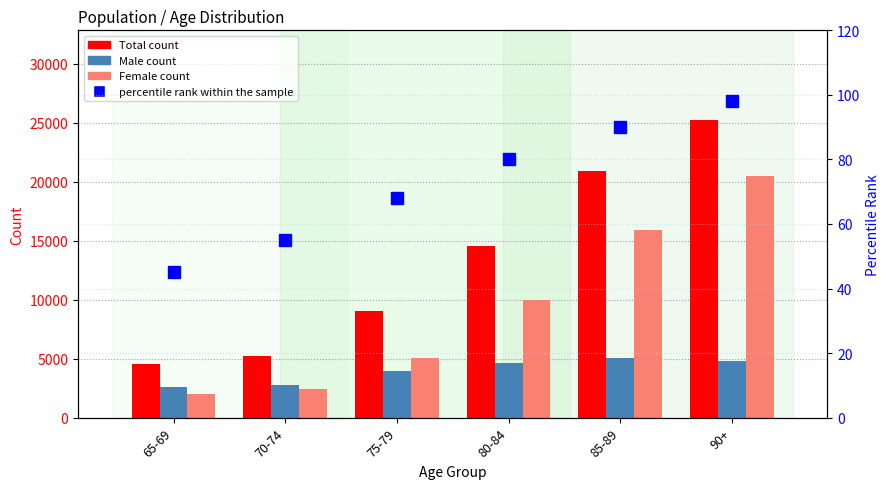

What is the average value of the Male series?

3971